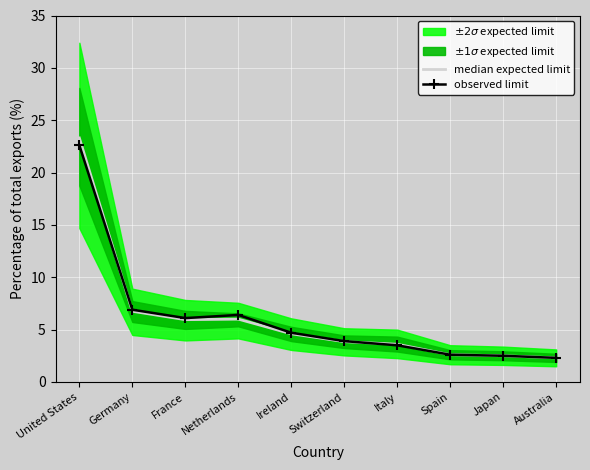

At which label does observed limit first exceed 4?

United States